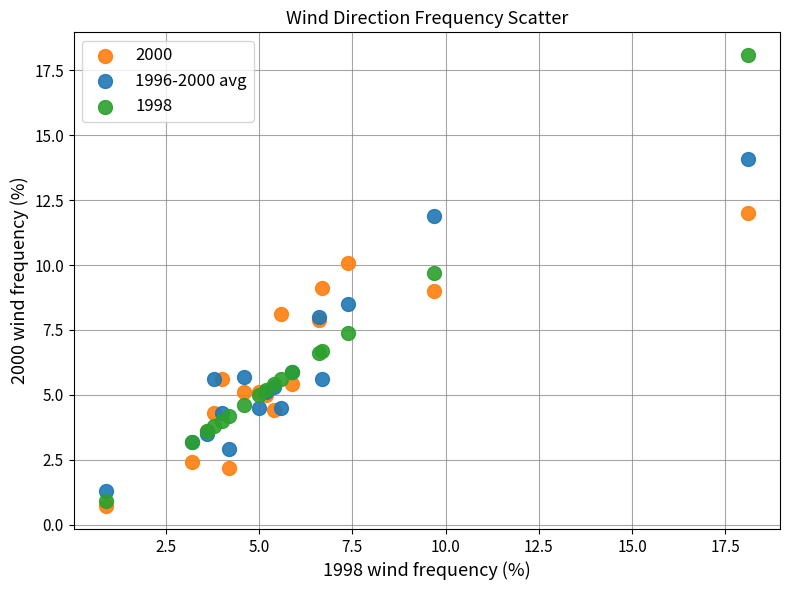

Which series has the largest Y range (max minus min)?

1998